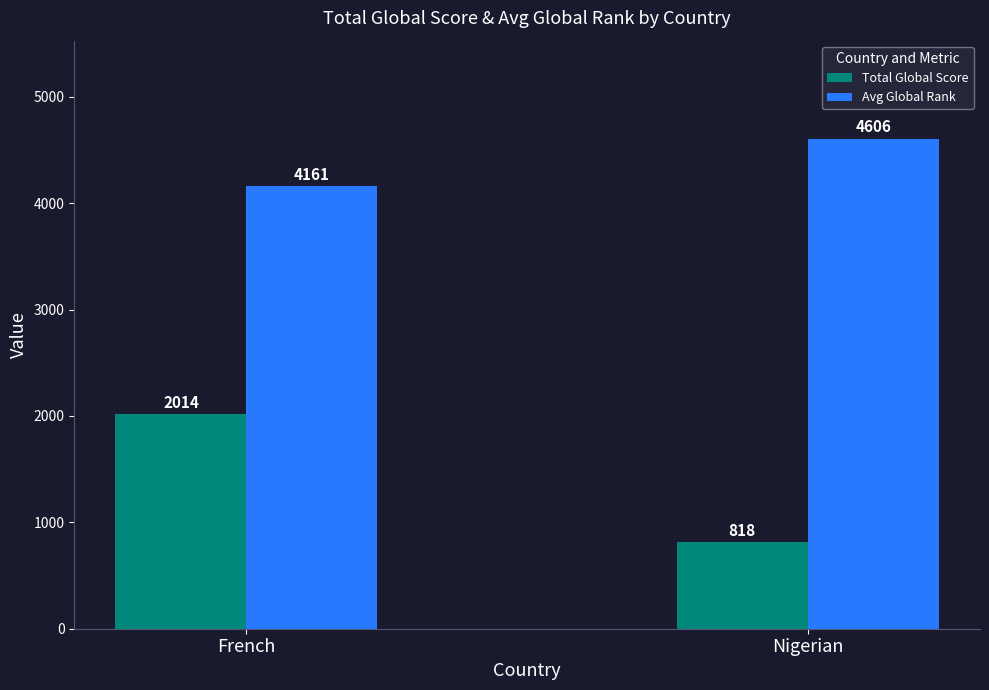

How many groups of bars are there?

2